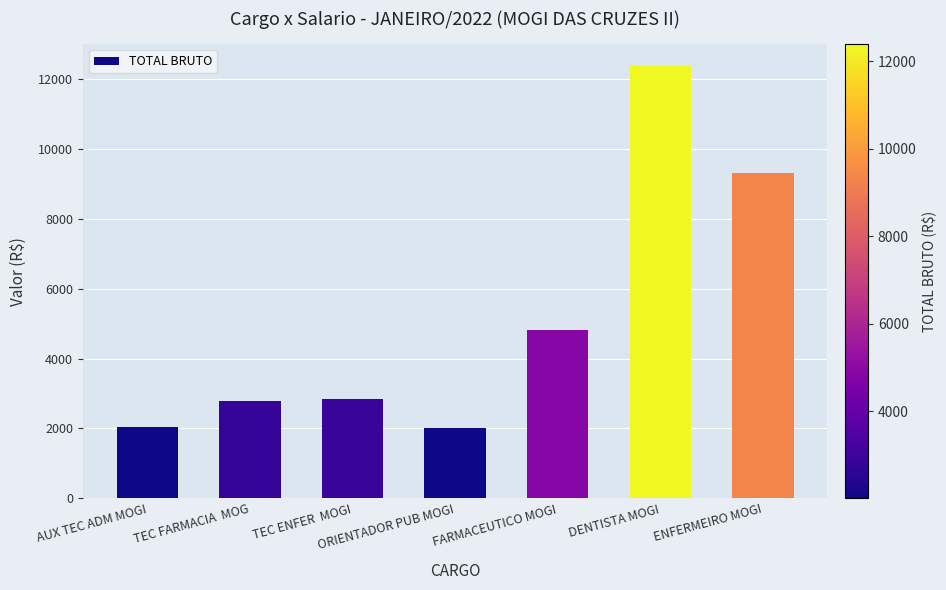

Which has a higher value, TEC ENFER  MOGI or ENFERMEIRO MOGI?

ENFERMEIRO MOGI